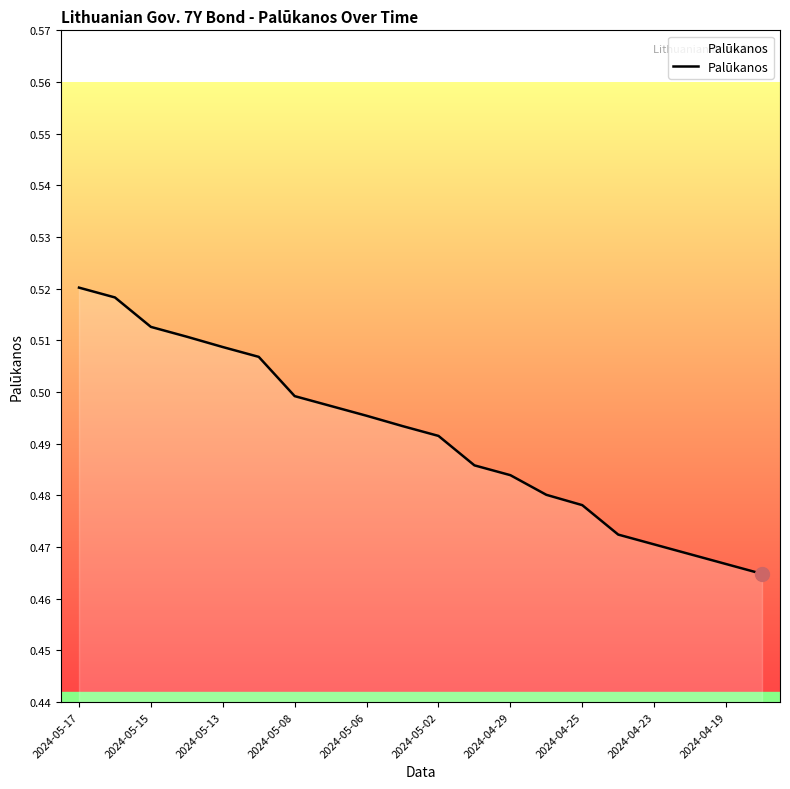

The chart shows a value of 0.5 at 2024-05-08. True or false?

True